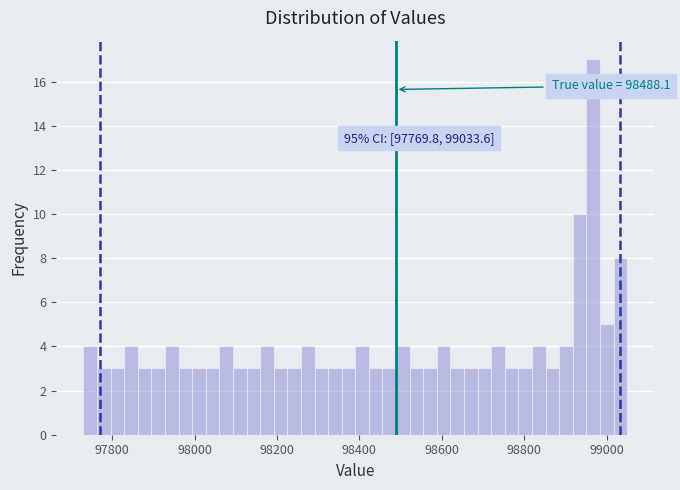

Read against the x-axis, roughly where is the centre of the tallest bar?

98960